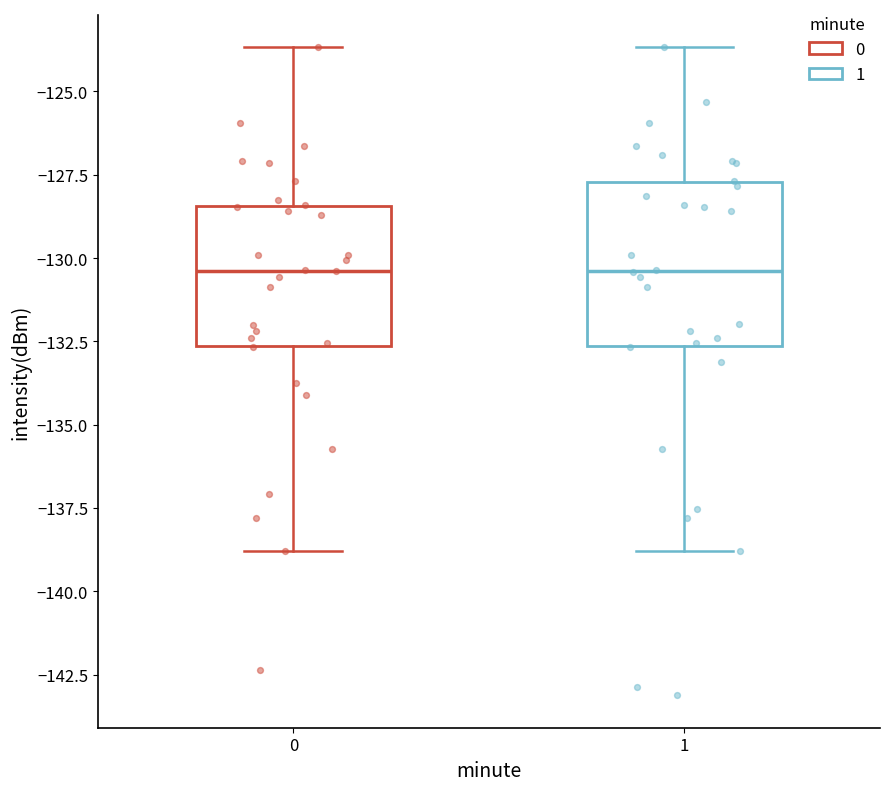

Reading left to right, transcribe this box plot: for each box, give where its median line is, the range the box spans, and where its two whiskers end, as read against the y-axis. The values are not printed on the chart, so give them approximately, as read against the axis.

0: median -130.5, box -132.5 to -128.5, whiskers -139.0 to -123.5
1: median -130.5, box -132.5 to -127.5, whiskers -139.0 to -123.5